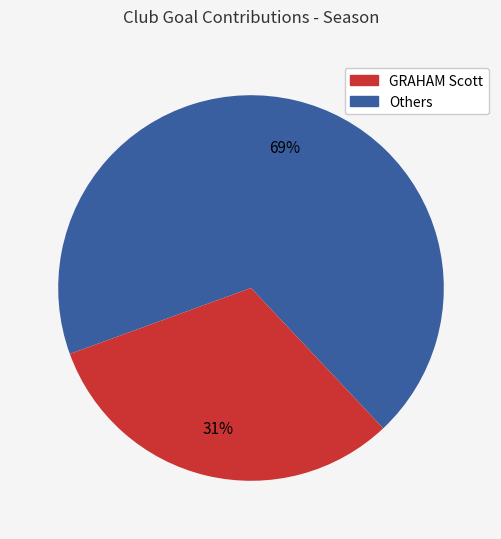

To the nearest percent, what is the average slice percentage?

50%